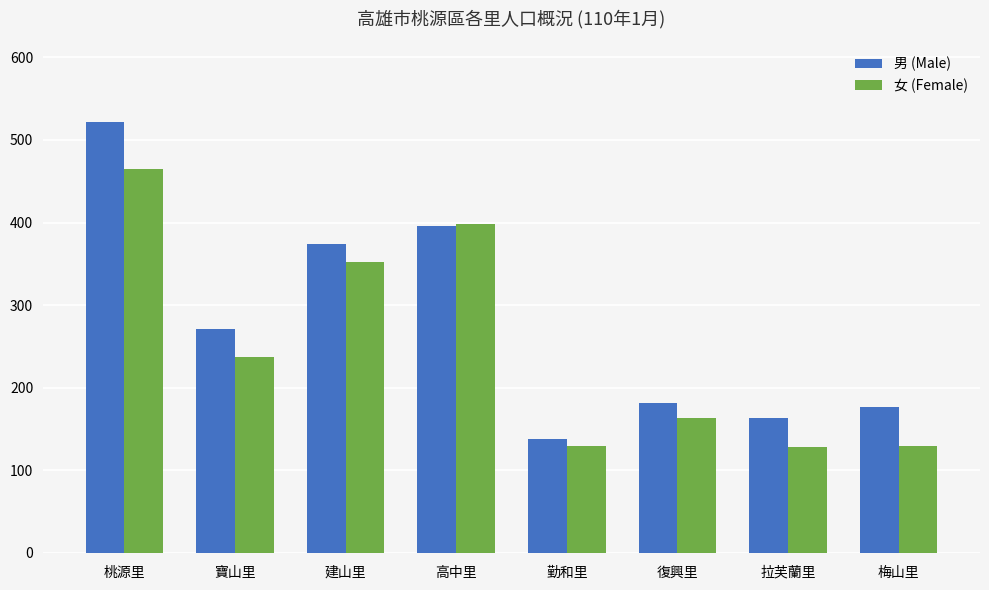

What position from the right is 梅山里?

1